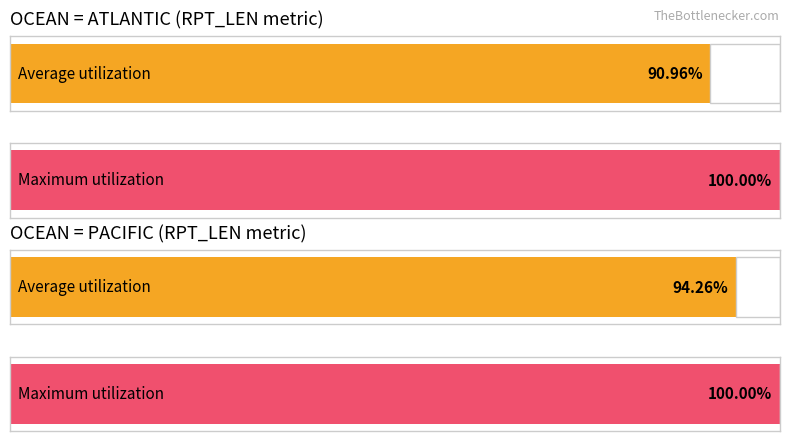

Is the value of Average utilization at PACIFIC greater than the value of Maximum utilization at PACIFIC?

No